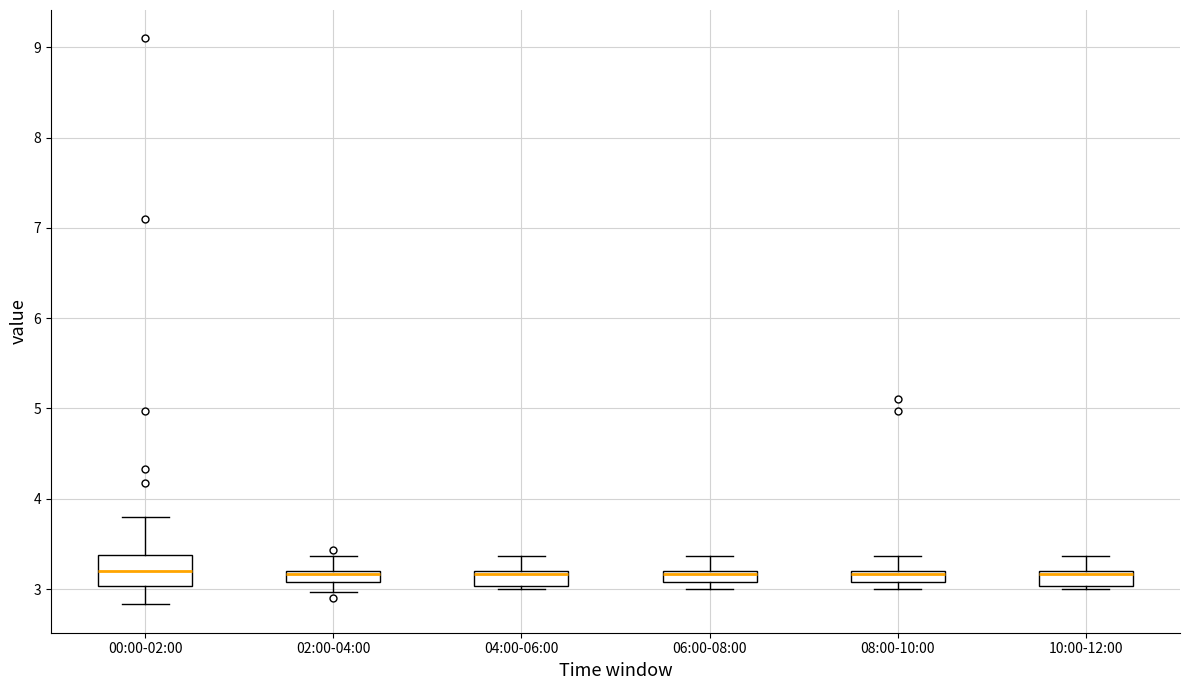

Comparing the boxes themselves (not the whiskers), which one is the tallest?

00:00-02:00